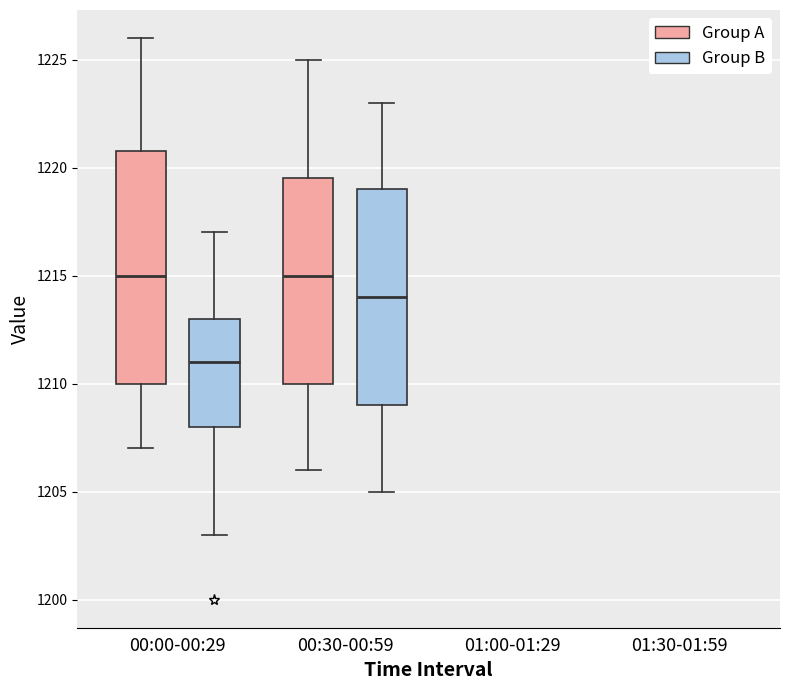

Reading left to right, read every box against the y-axis: the position of its median line, the range the box covers, and the ends of its whiskers. The values are not printed on the chart, so give them approximately, as read against the axis.

00:00-00:29 (Group A): median 1215.0, box 1210.0 to 1221.0, whiskers 1207.0 to 1226.0
00:00-00:29 (Group B): median 1211.0, box 1208.0 to 1213.0, whiskers 1203.0 to 1217.0
00:30-00:59 (Group A): median 1215.0, box 1210.0 to 1219.5, whiskers 1206.0 to 1225.0
00:30-00:59 (Group B): median 1214.0, box 1209.0 to 1219.0, whiskers 1205.0 to 1223.0